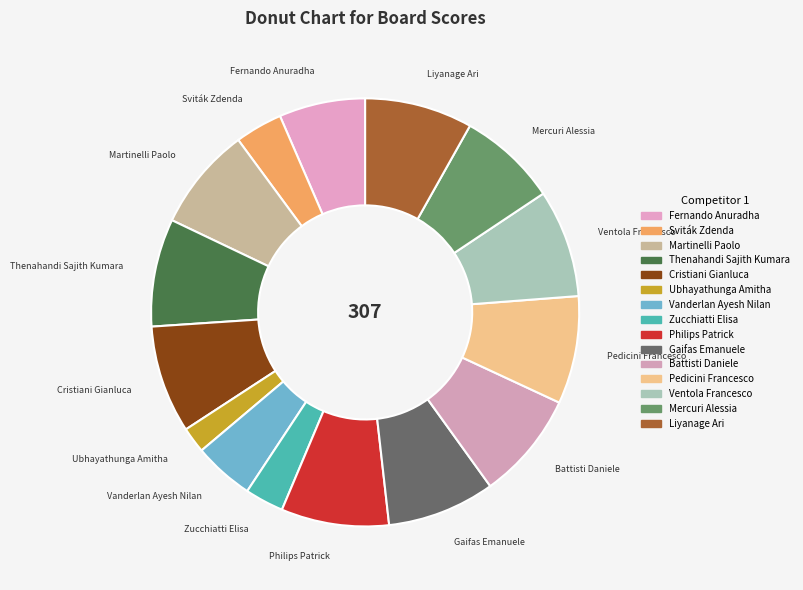

True or false: Cristiani Gianluca accounts for 8% of the total.

True